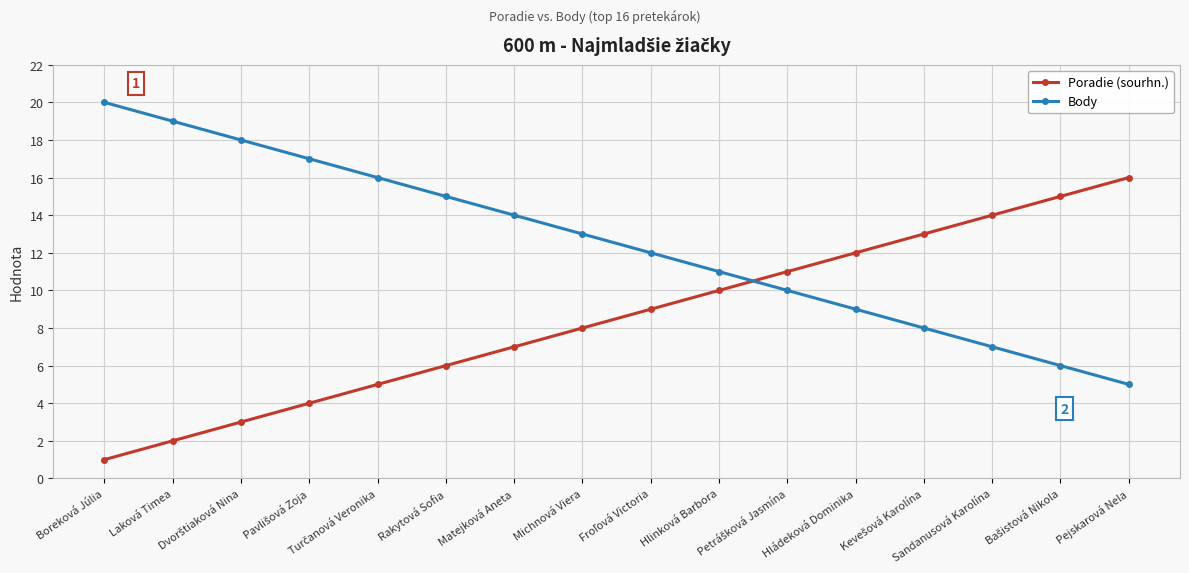

Which series has the largest total across all categories?

Body